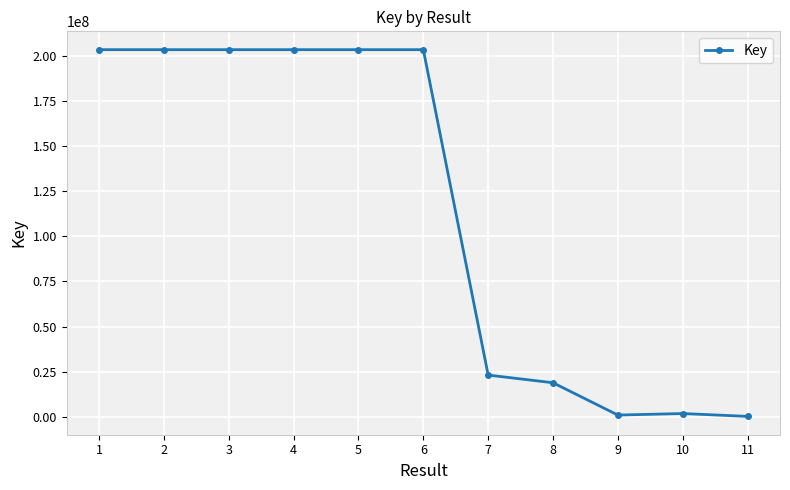

What is the change in value from 2 to 8?

-184343888